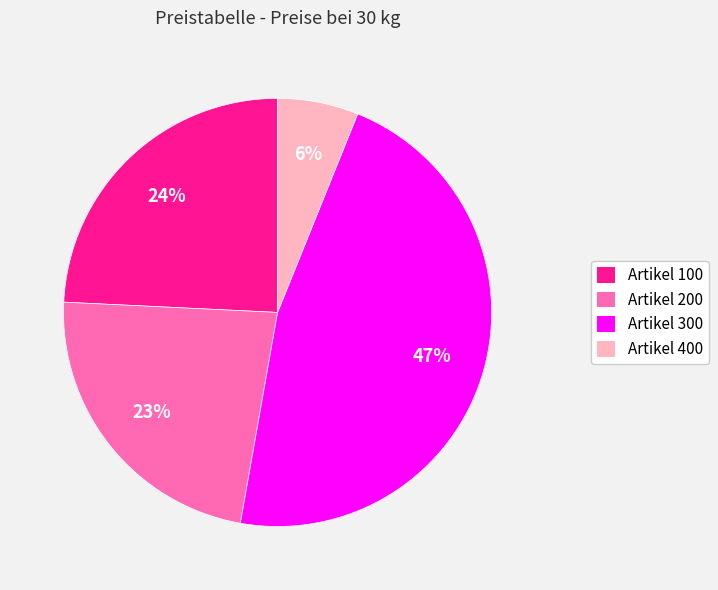

What is the largest slice in the pie chart?

Artikel 300